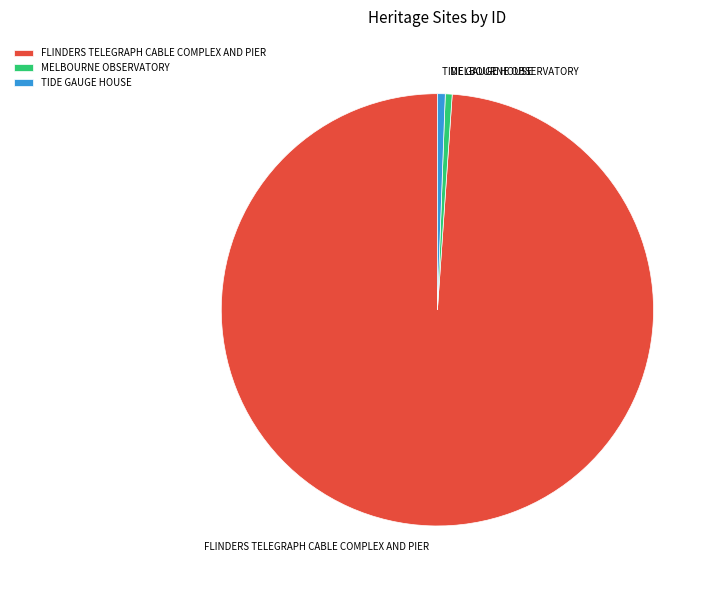

True or false: MELBOURNE OBSERVATORY accounts for 14% of the total.

False